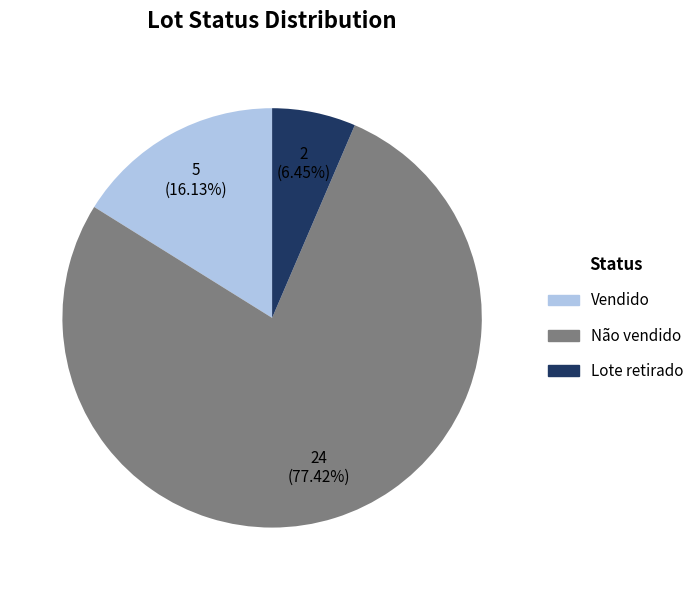

Is the sum of Lote retirado and Vendido greater than half?

No